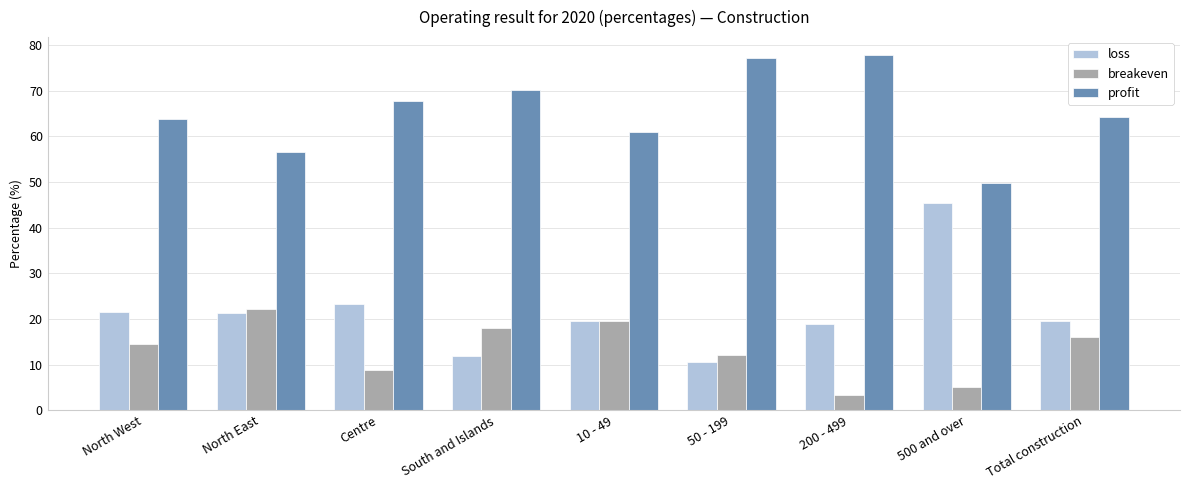

What is the label of the 8th bar from the right?

North East